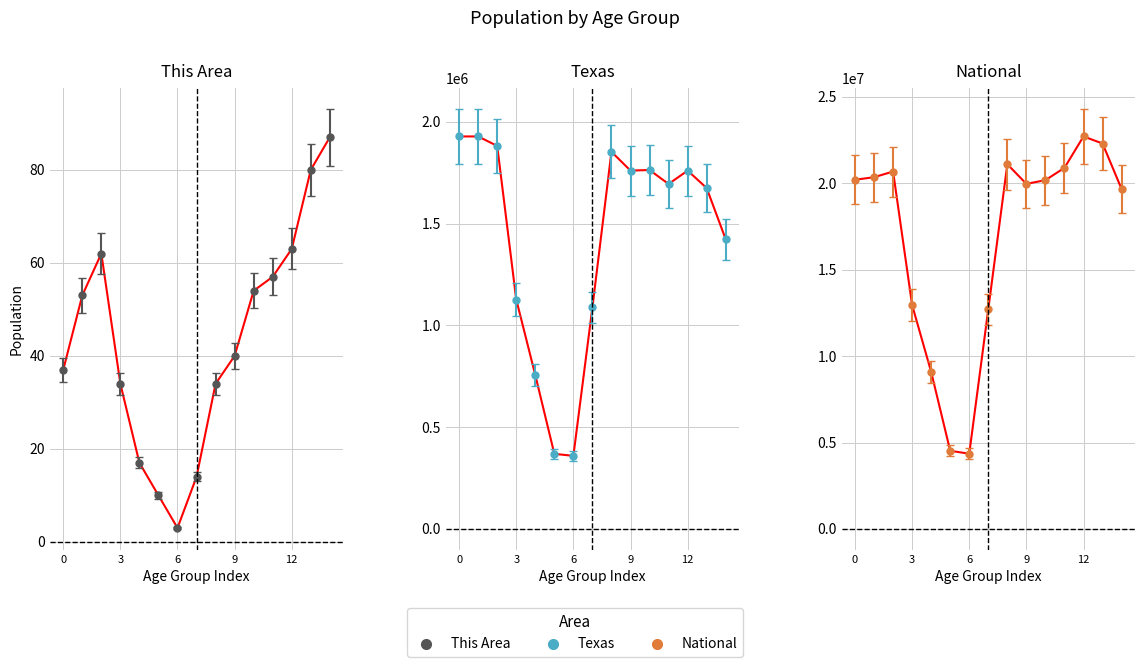

What is the difference between the This Area values at 50 to 54 years and 40 to 44 years?

24.6